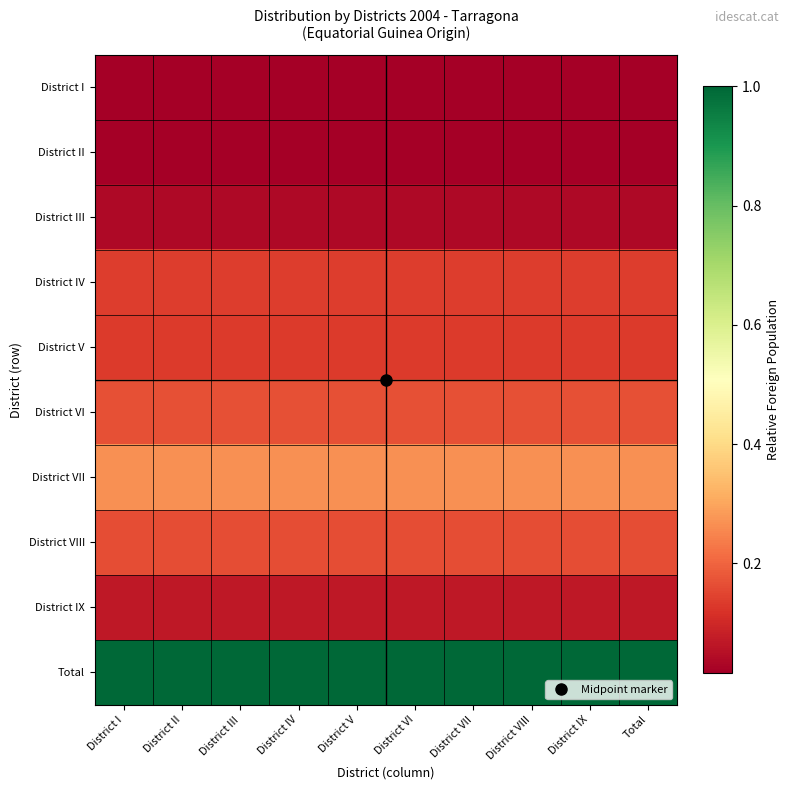

At which category does the chart reach its minimum across all series?

District I